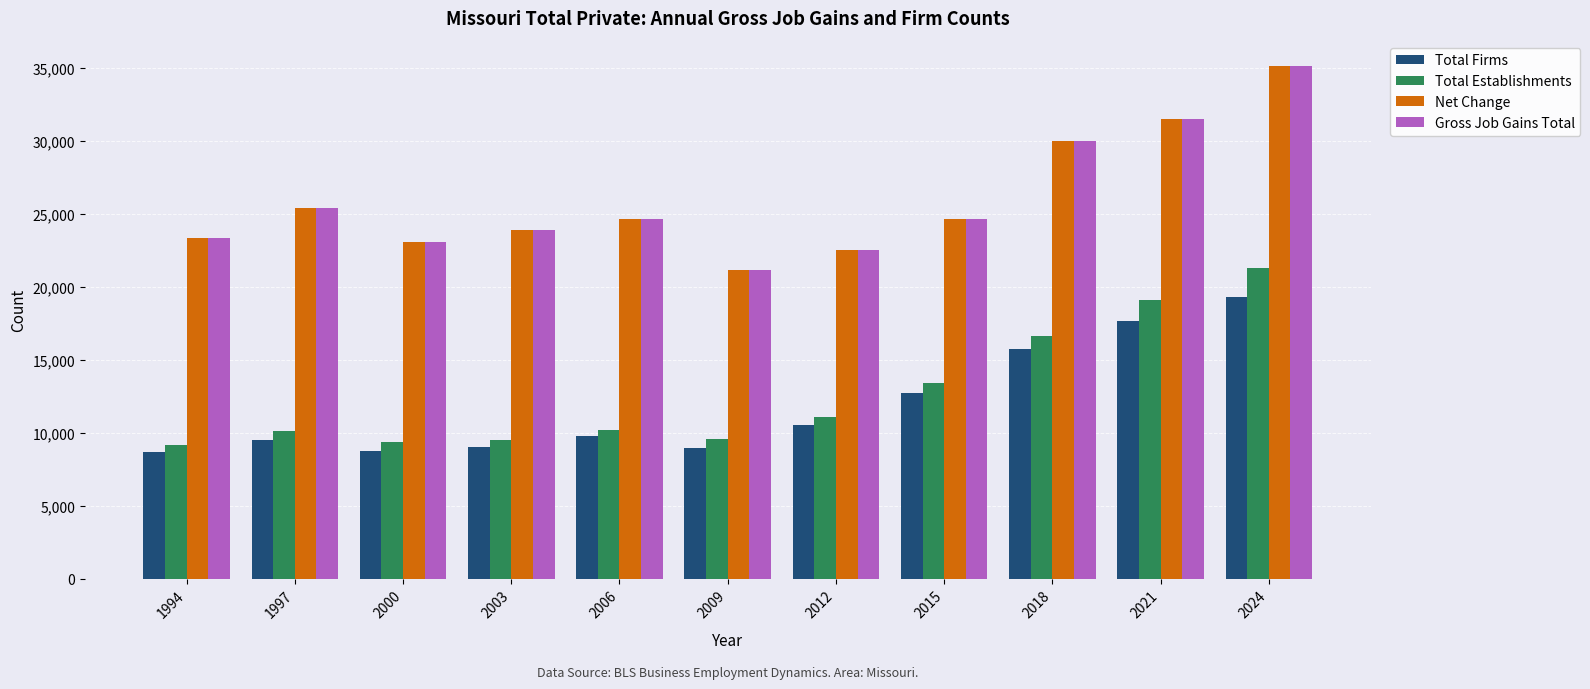

Does the chart contain stacked bars?

No